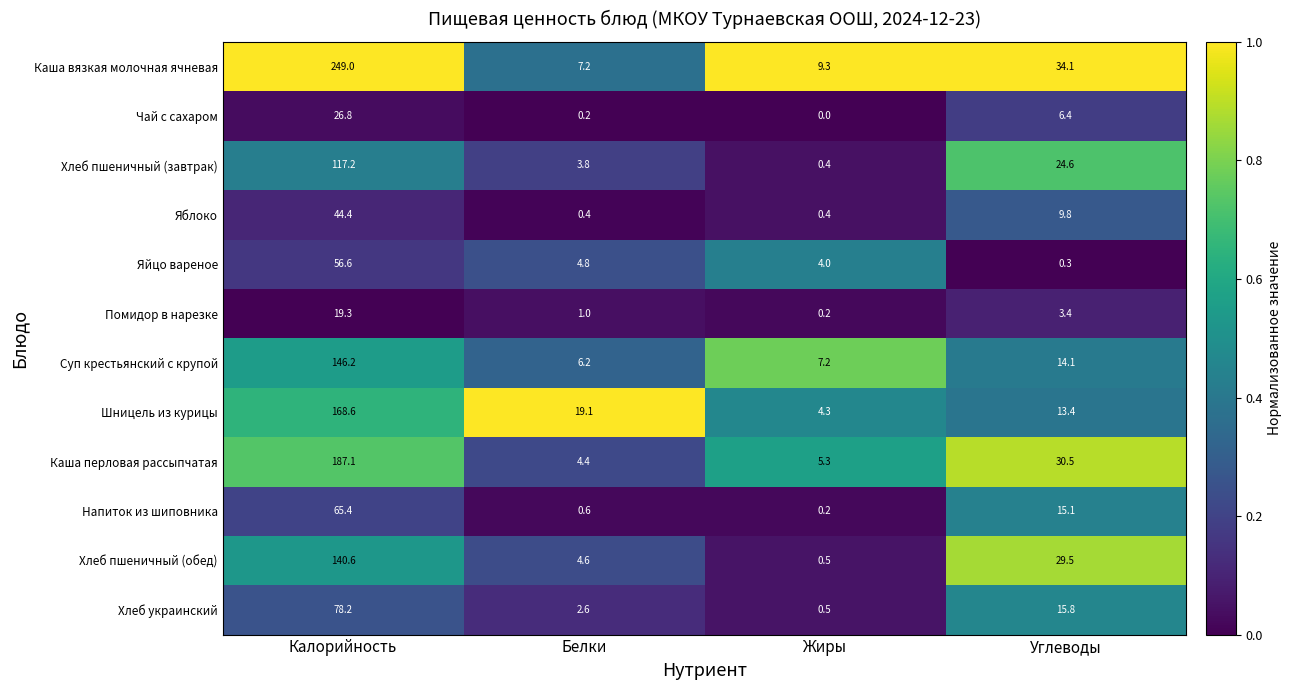

What is the difference between the maximum and second lowest values in the Помидор в нарезке series?

18.3